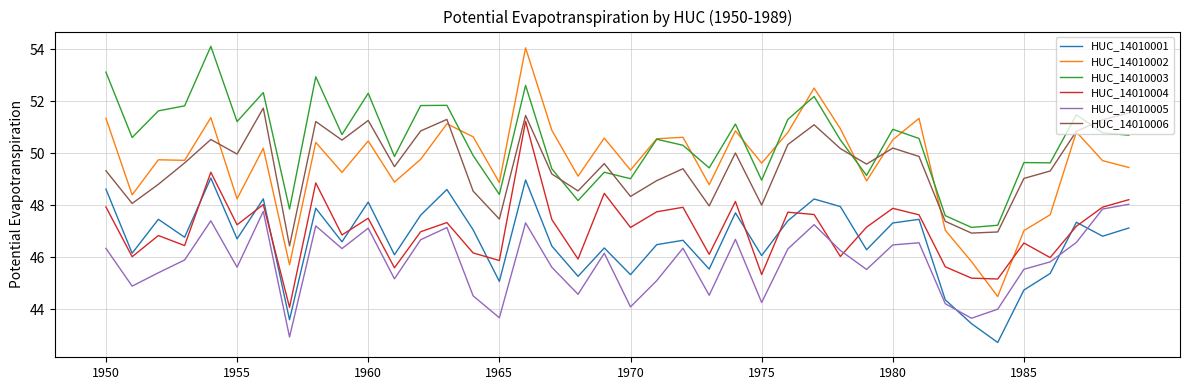

Which series has the largest total across all categories?

HUC_14010003